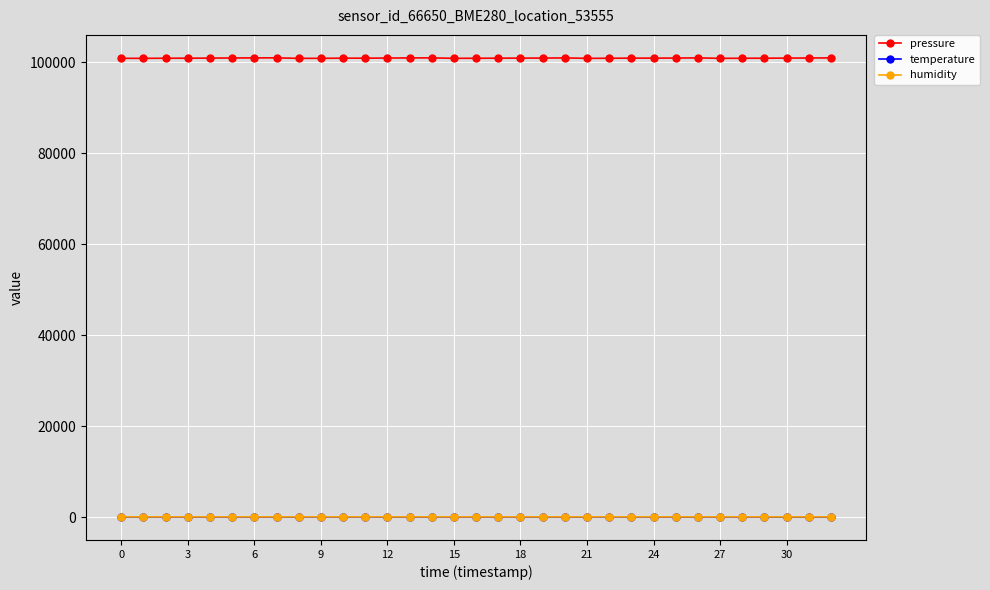

Which series has the widest spread of values?

pressure